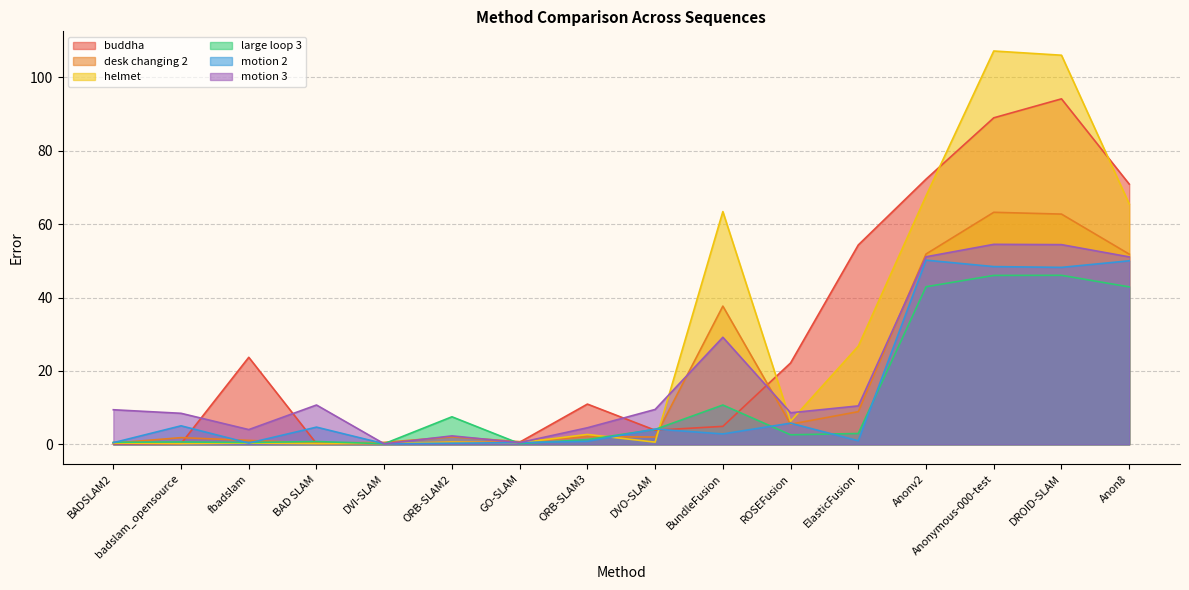

The desk changing 2 series shows 0.2 at BADSLAM2. True or false?

False